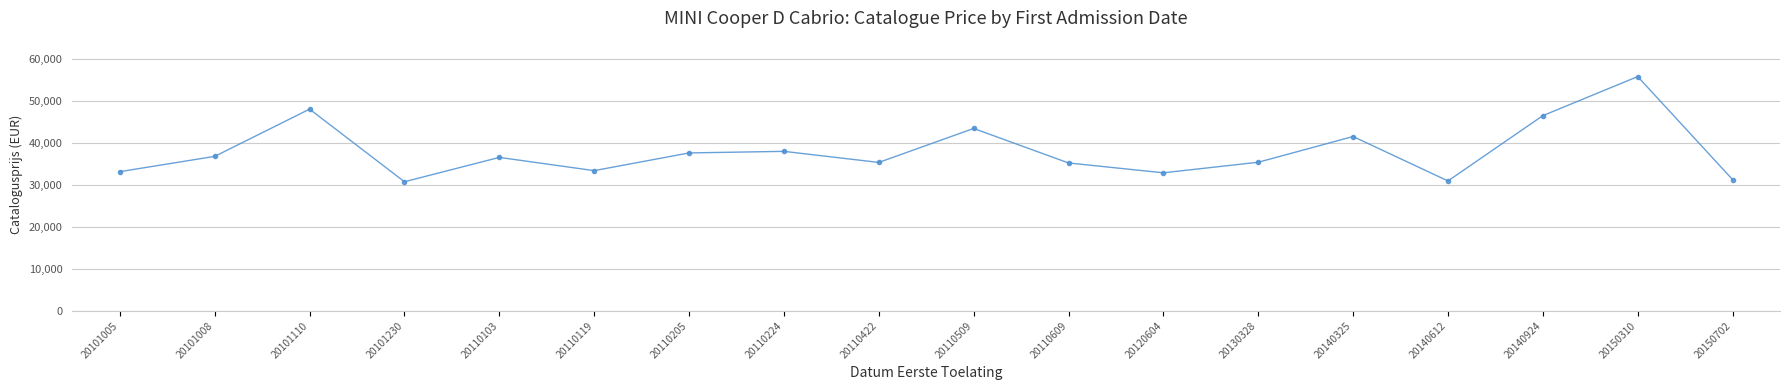

How many points are higher than both their immediate neighbors (excluding endpoints)?

6